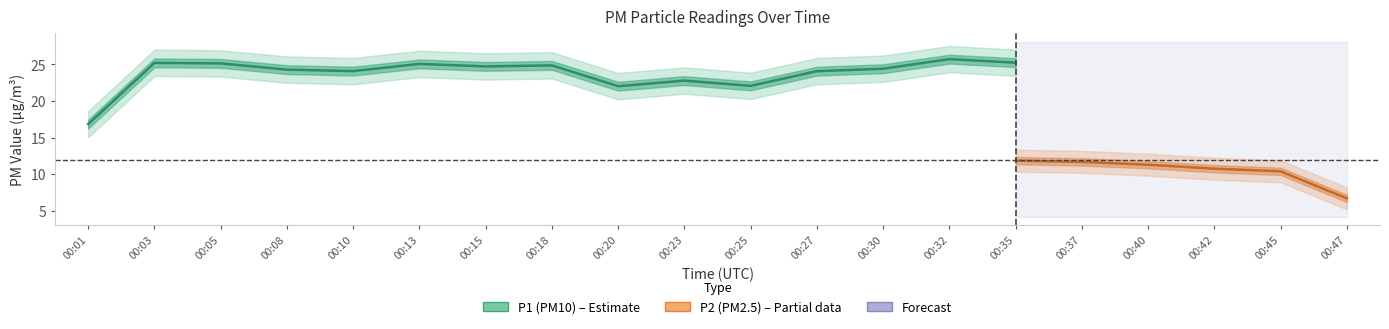

Which series has the widest spread of values?

P1